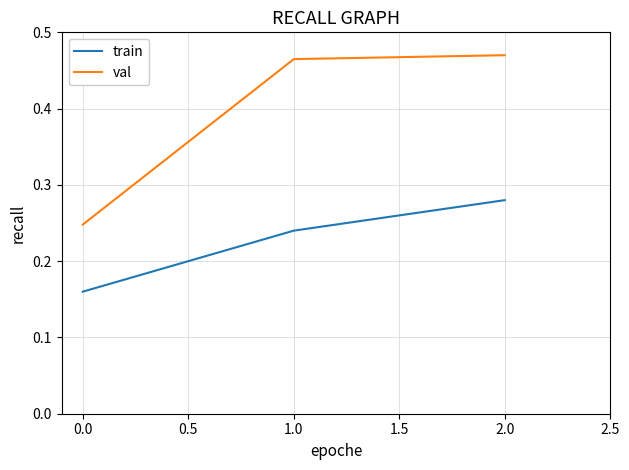

True or false: val has a value of 0.8 at 1.0.

False